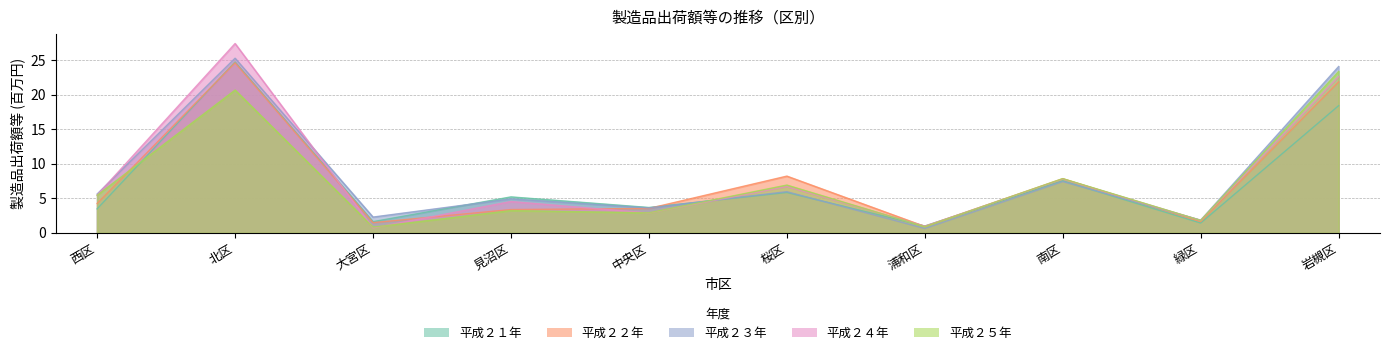

At how many categories does at least one series exceed 24?

2